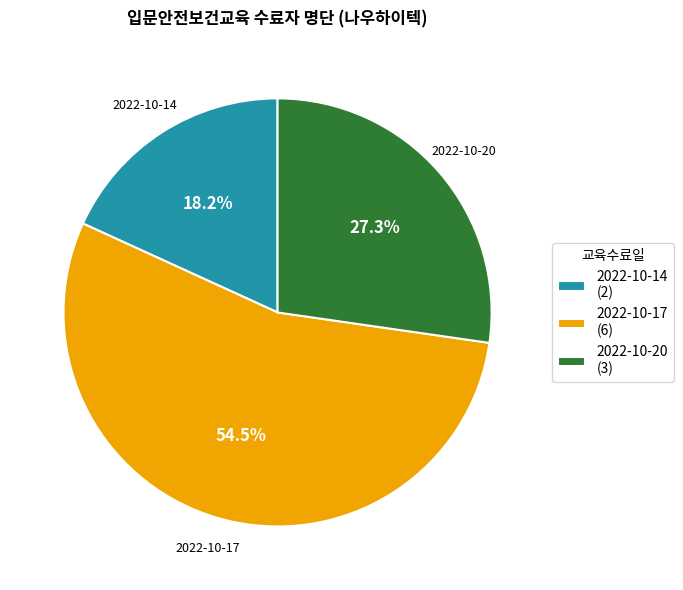

Which slice is the largest?

2022-10-17